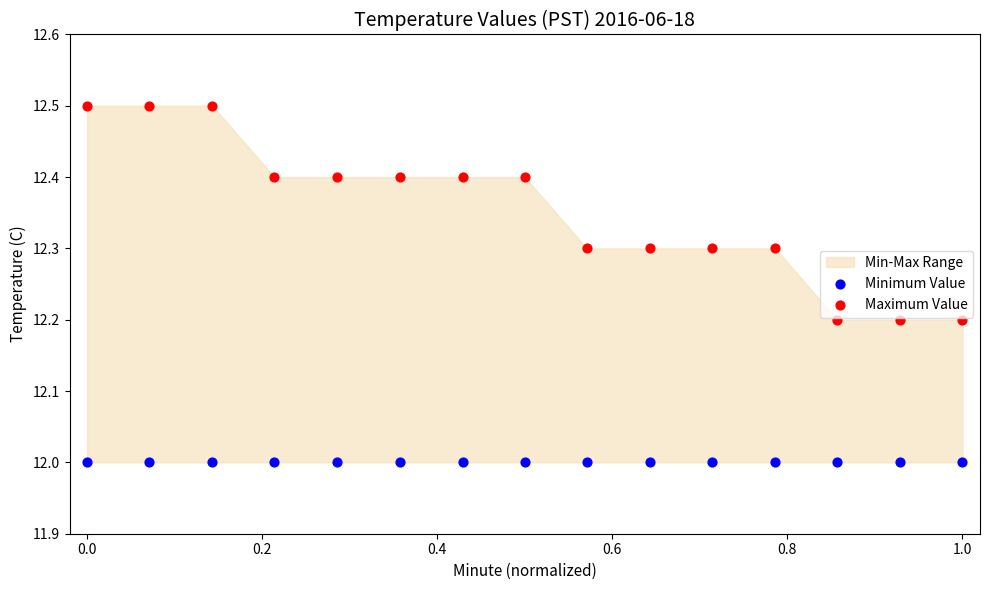

Which series reaches the minimum Y coordinate?

Minimum Value